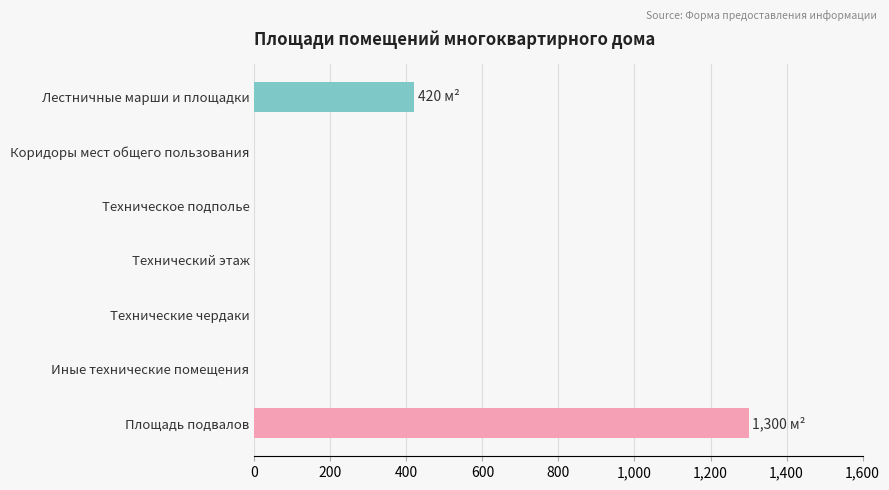

The value at Технический этаж is 0. True or false?

True